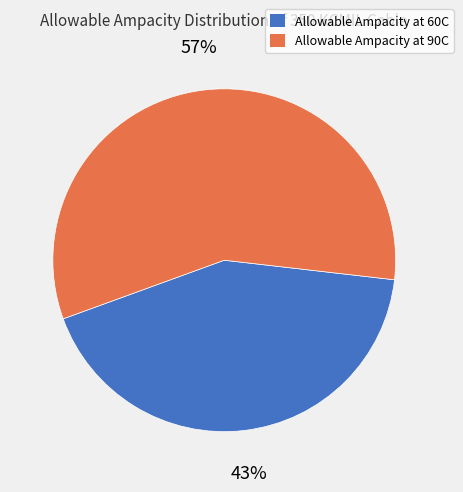

Do Allowable Ampacity at 90C and Allowable Ampacity at 60C together represent more than half of the pie?

Yes